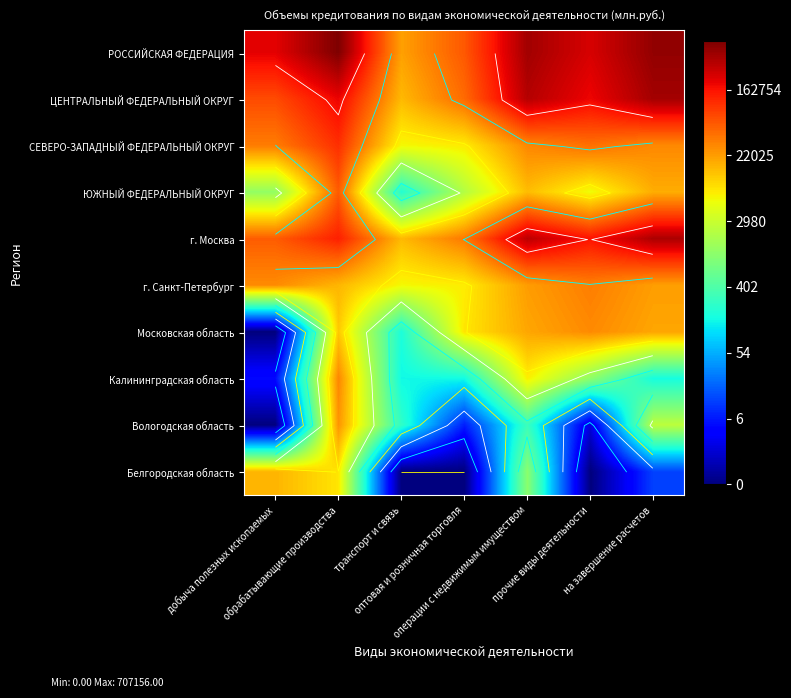

The value of ЦЕНТРАЛЬНЫЙ ФЕДЕРАЛЬНЫЙ ОКРУГ at на завершение расчетов is 21.6. True or false?

False